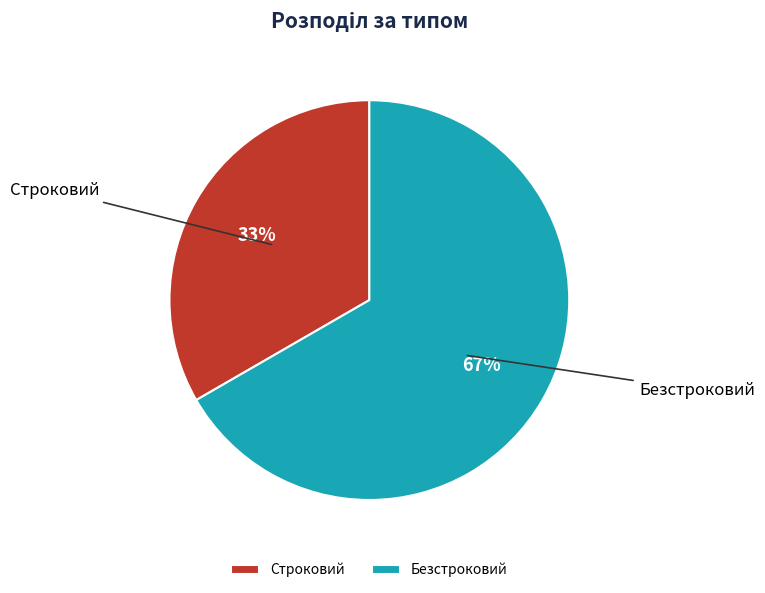

Do Строковий and Безстроковий together represent more than half of the pie?

Yes